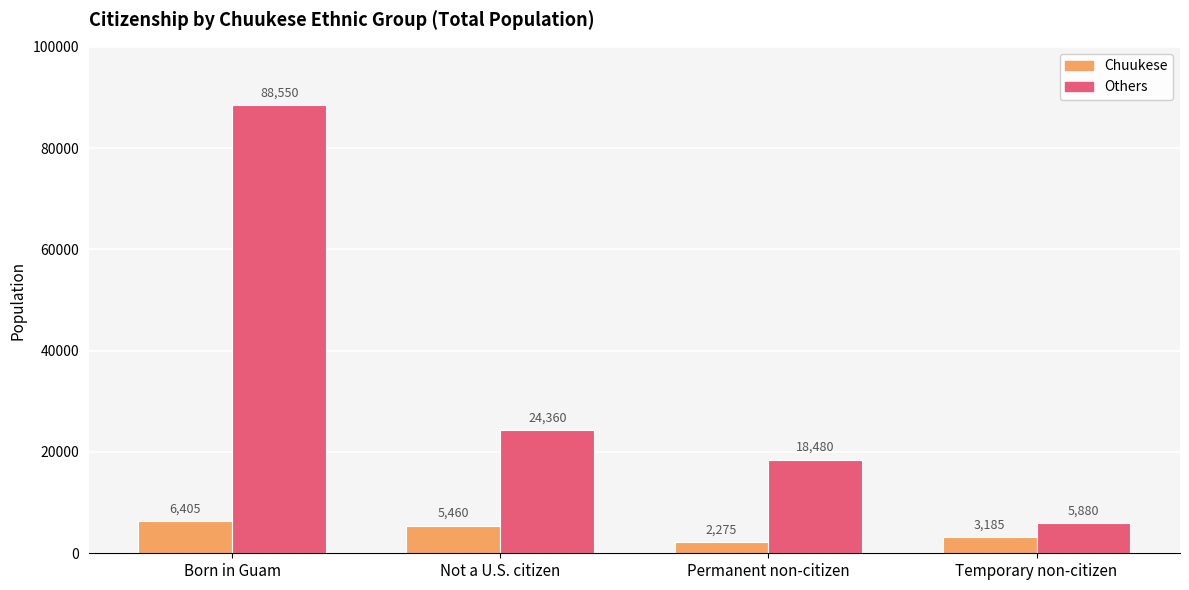

What is the label of the 4th bar from the left?

Temporary non-citizen